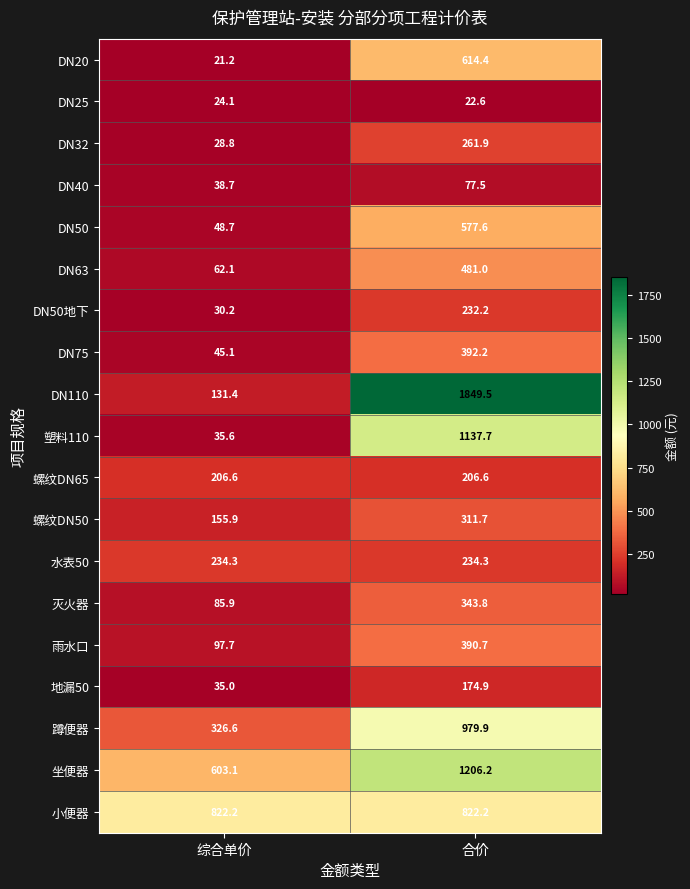

List the labels in order of 螺纹DN50 value, smallest first.

综合单价, 合价